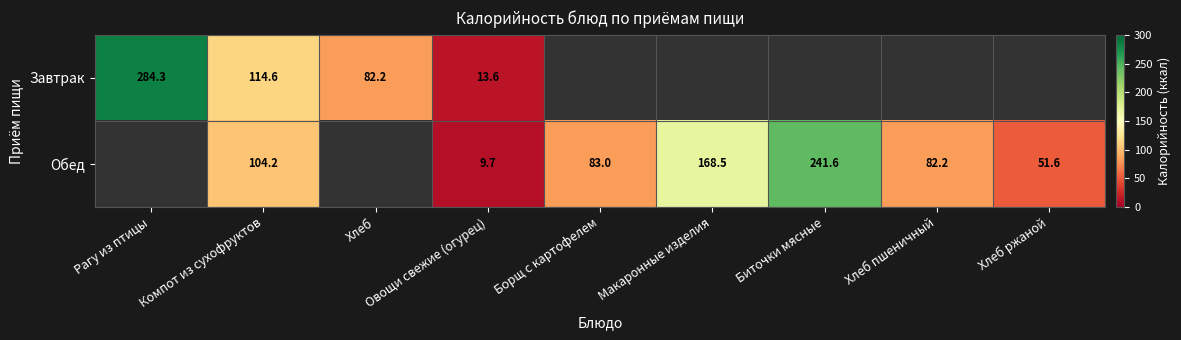

Is the value of Завтрак at Компот из сухофруктов greater than the value of Обед at Хлеб ржаной?

Yes